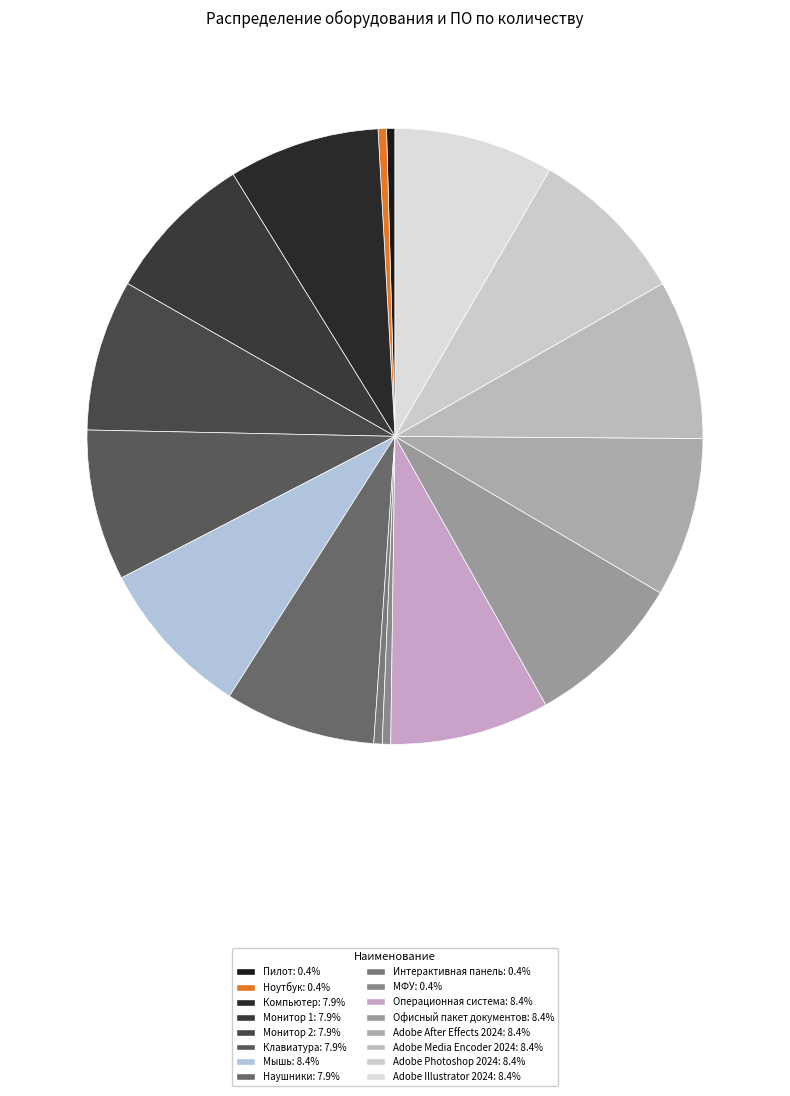

What is the ratio of the value at Пилот to the value at Офисный пакет документов?

0.1